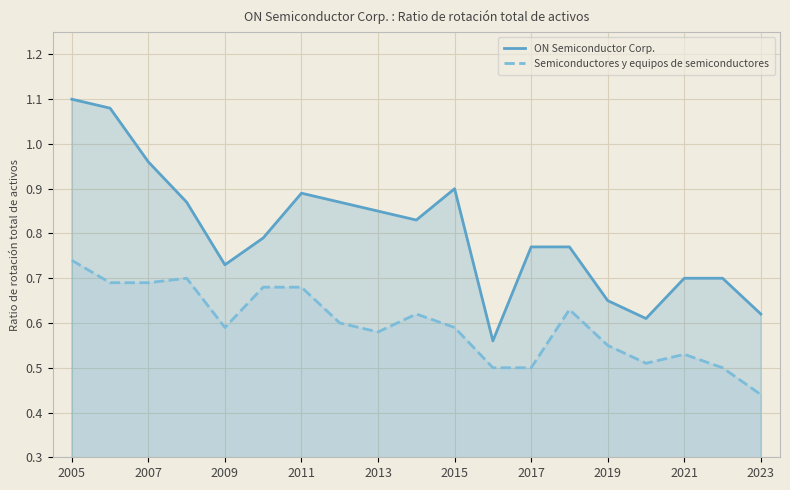

Which series has the largest total across all categories?

ON Semiconductor Corp.